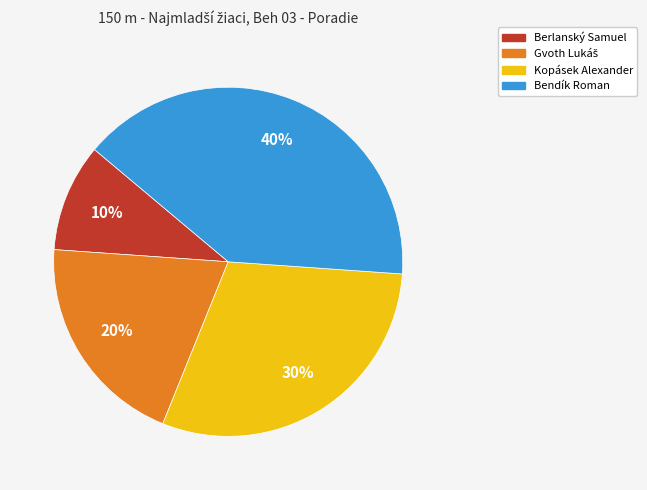

What is the ratio of the value at Berlanský Samuel to the value at Kopásek Alexander?

0.3